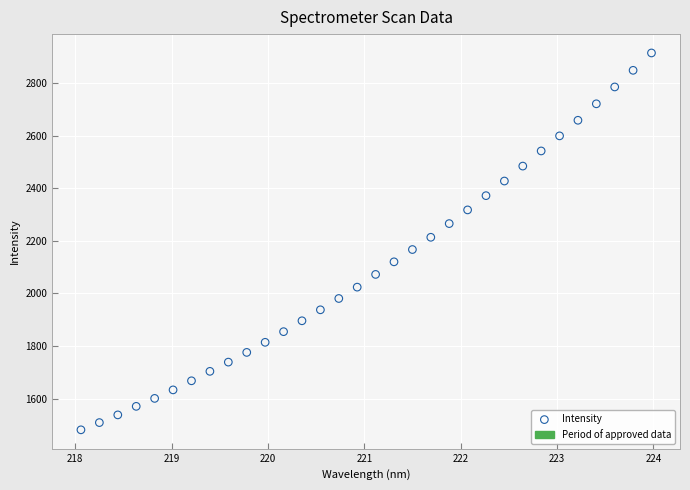

What is the range of Y values (max minus min)?

1433.0